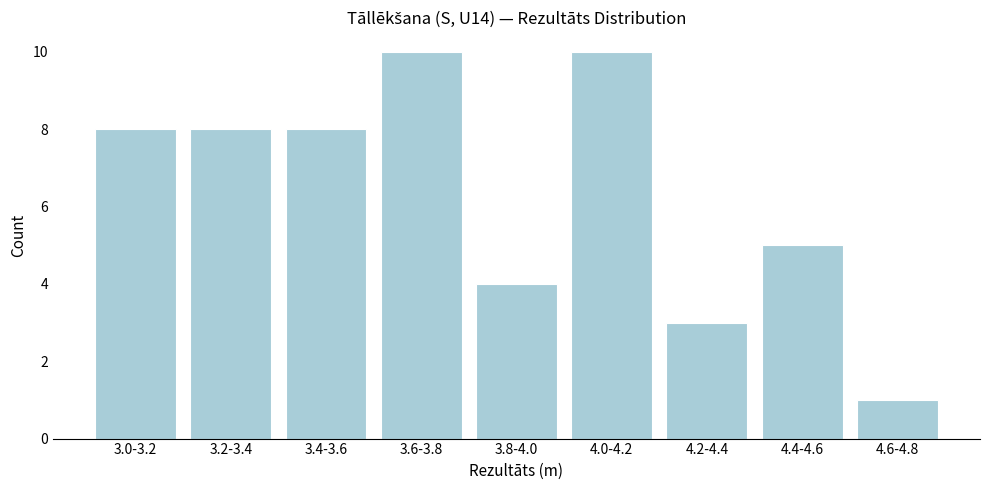

Reading right to left, extract all data points from this chart.

4.6-4.8=1	4.4-4.6=5	4.2-4.4=3	4.0-4.2=10	3.8-4.0=4	3.6-3.8=10	3.4-3.6=8	3.2-3.4=8	3.0-3.2=8